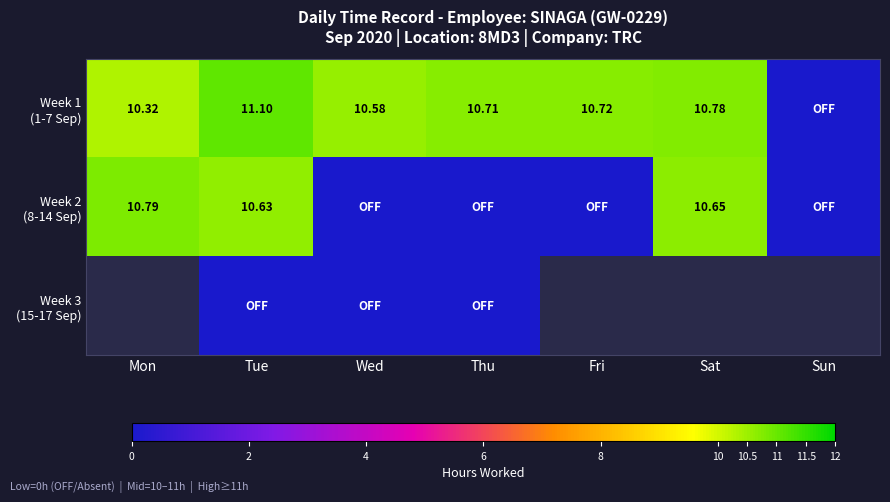

How many positive values does the Week 2 (8-14 Sep) series have?

3